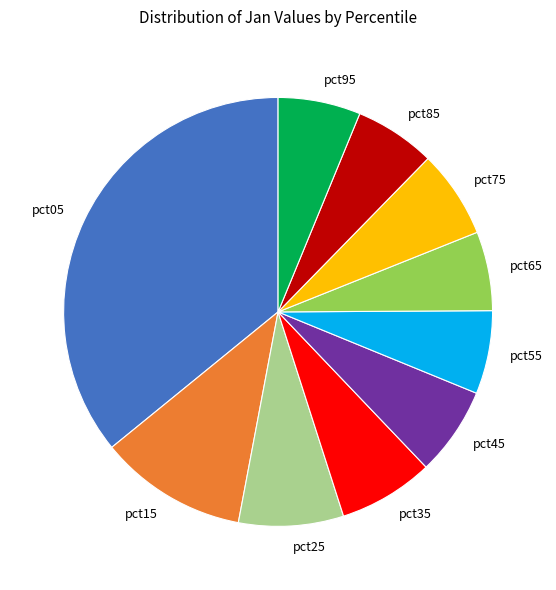

Is there a majority slice in this chart?

No